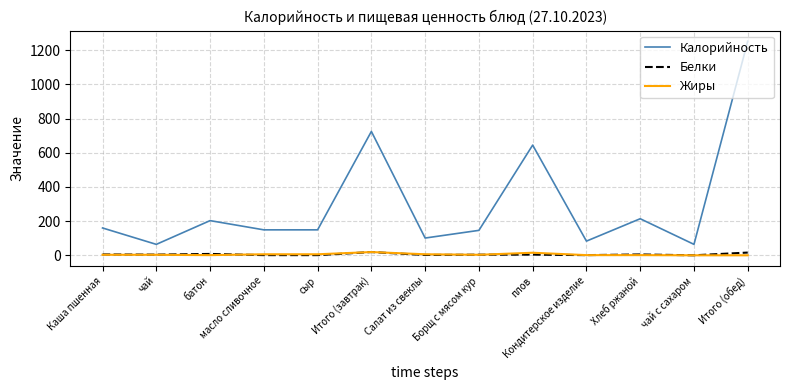

Which series has the largest range (max minus min)?

Калорийность